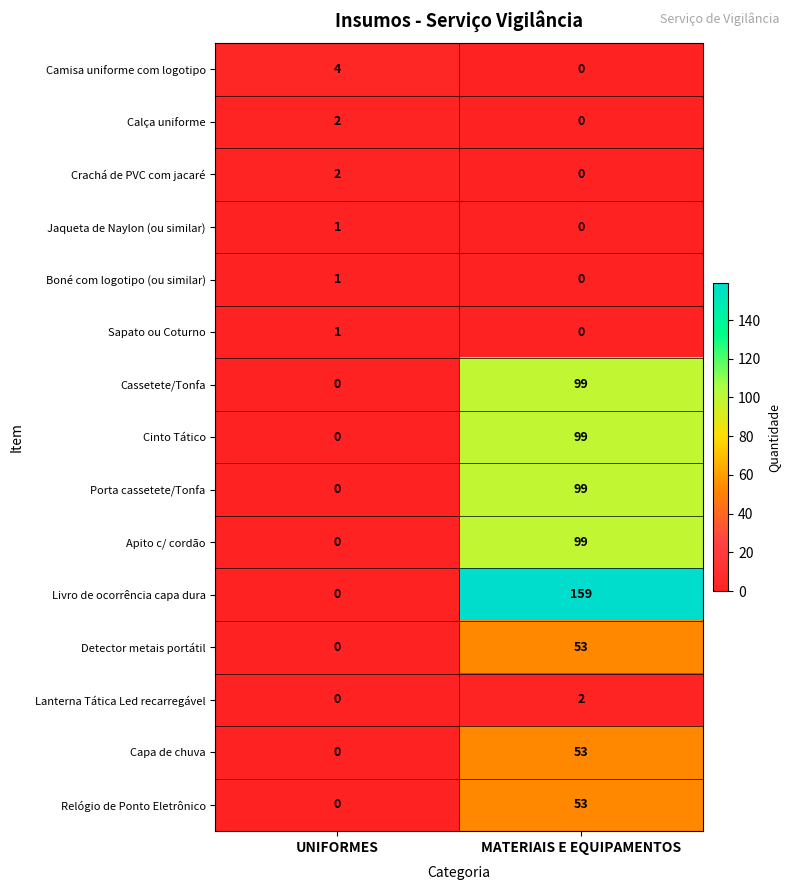

What is the average value of the Cinto Tático series?

50